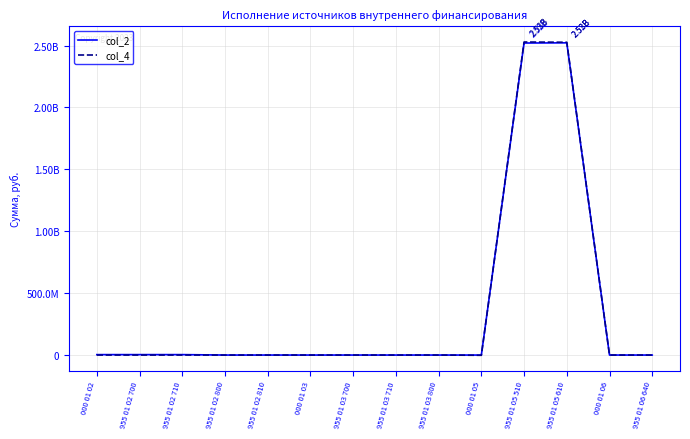

Does the chart have visible grid lines?

Yes